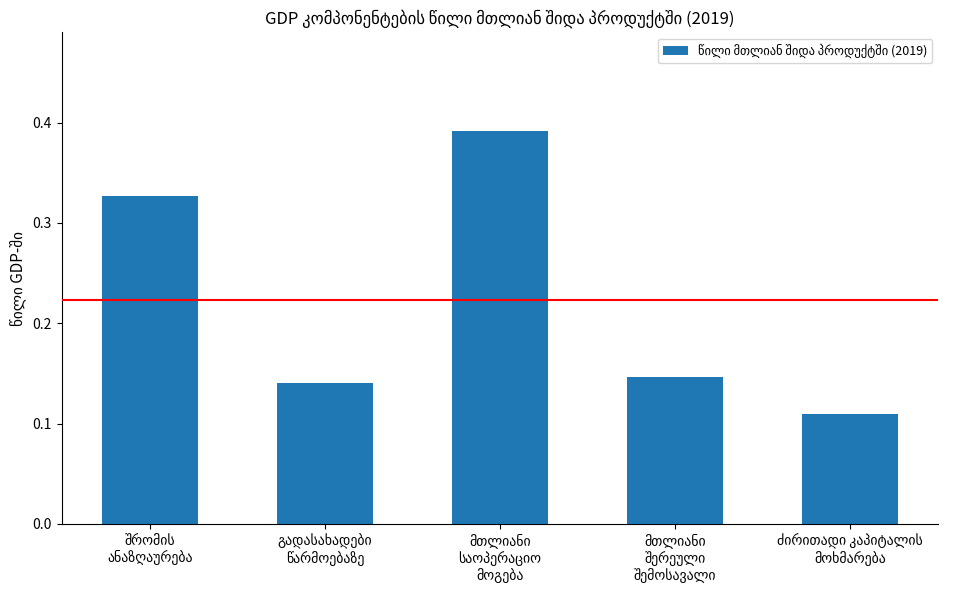

How many values are between 0 and 1?

5